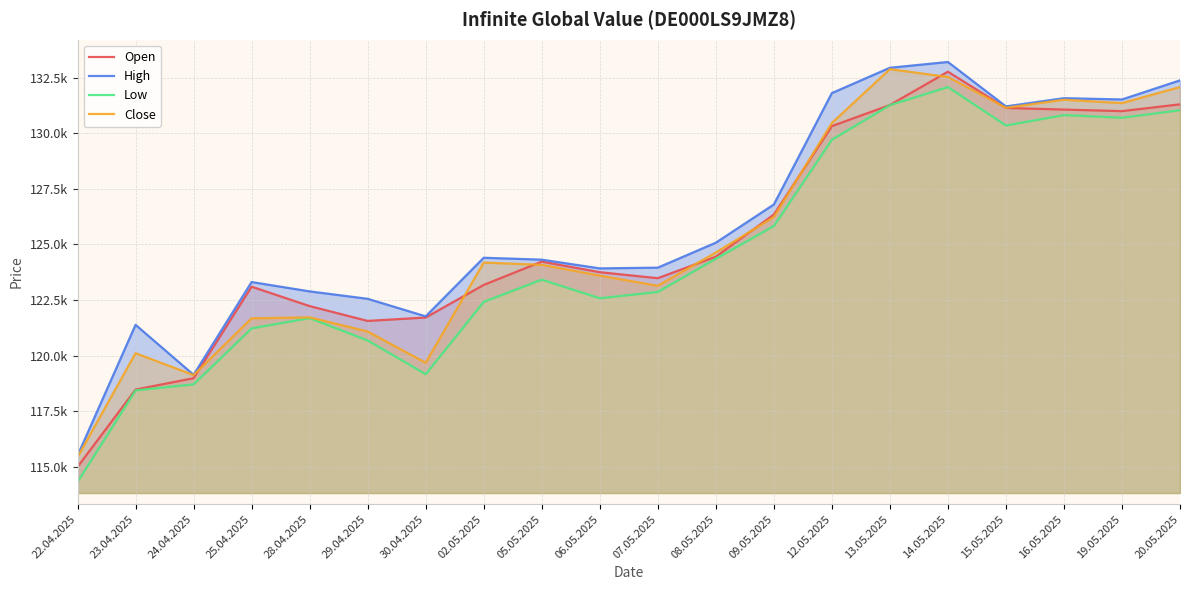

How many interior local valleys does the Close series have?

5